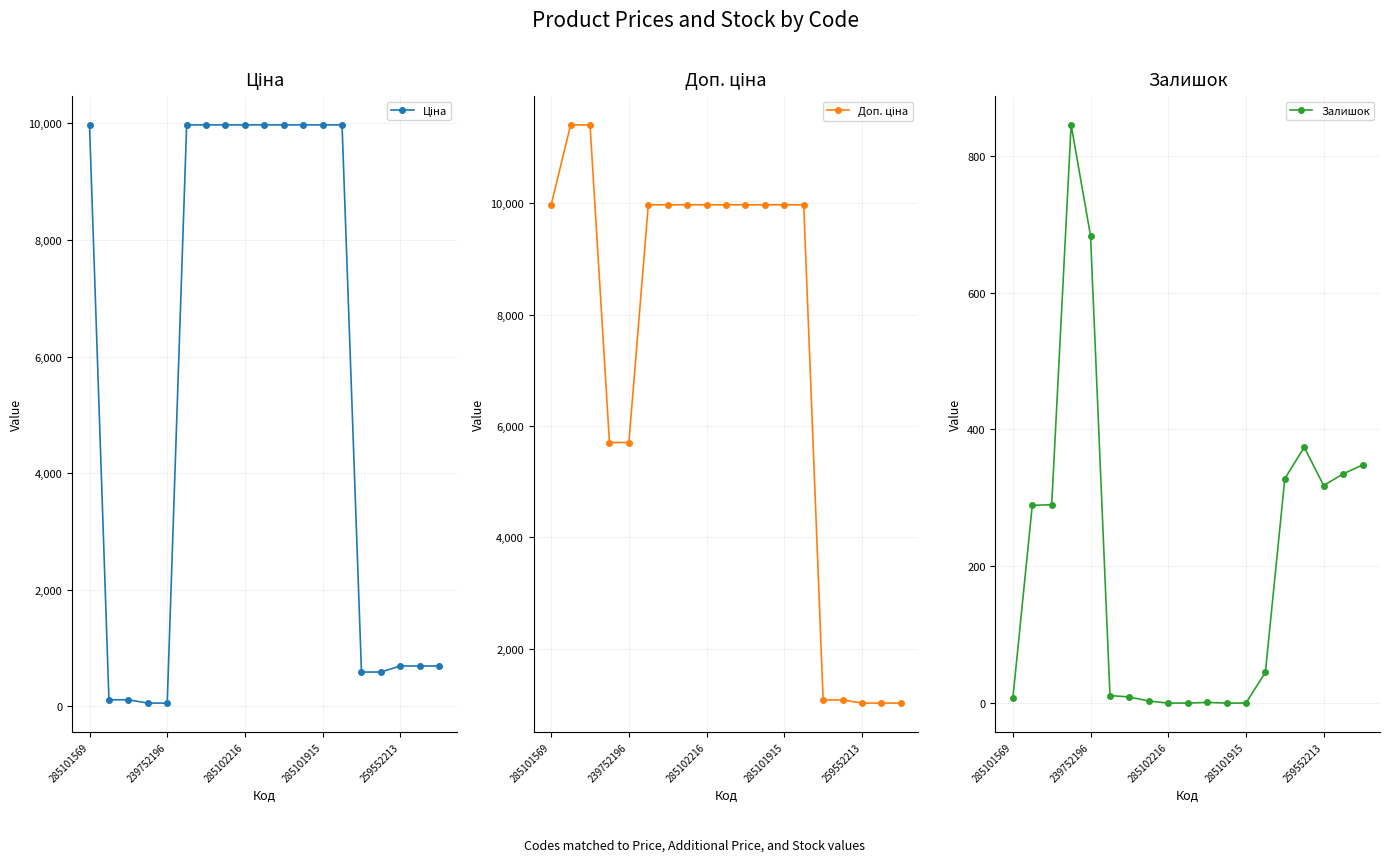

At which label does Доп. ціна first exceed 9974?

285101569